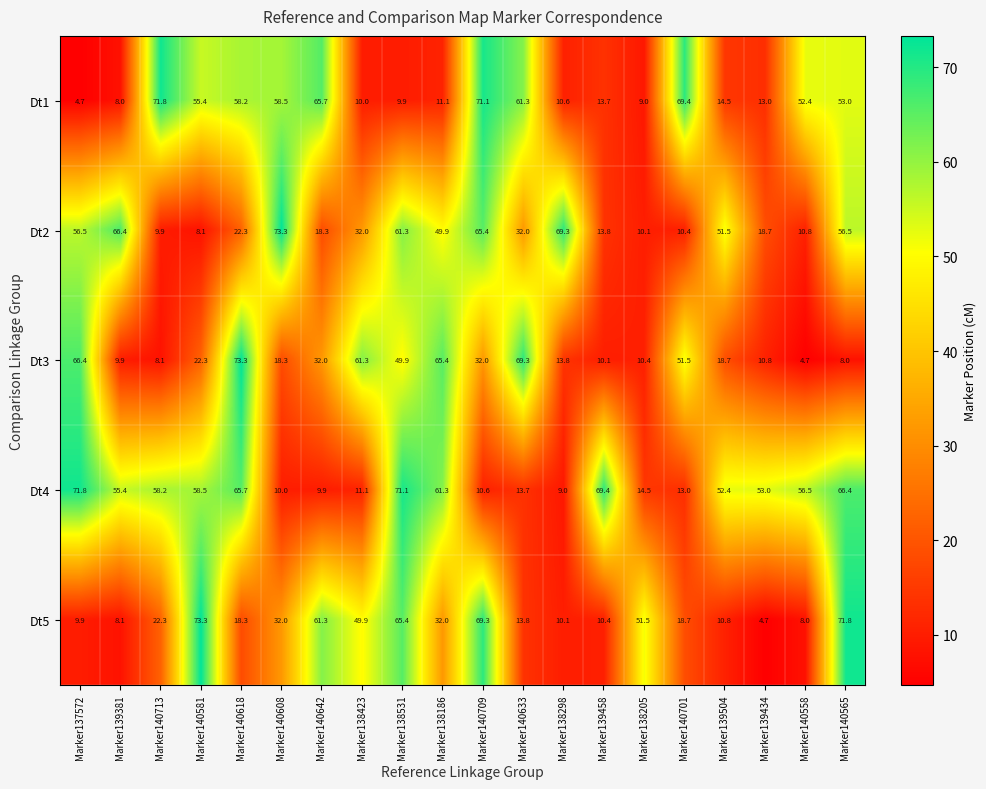

Which category has the highest value in the Dt4 series?

Marker137572